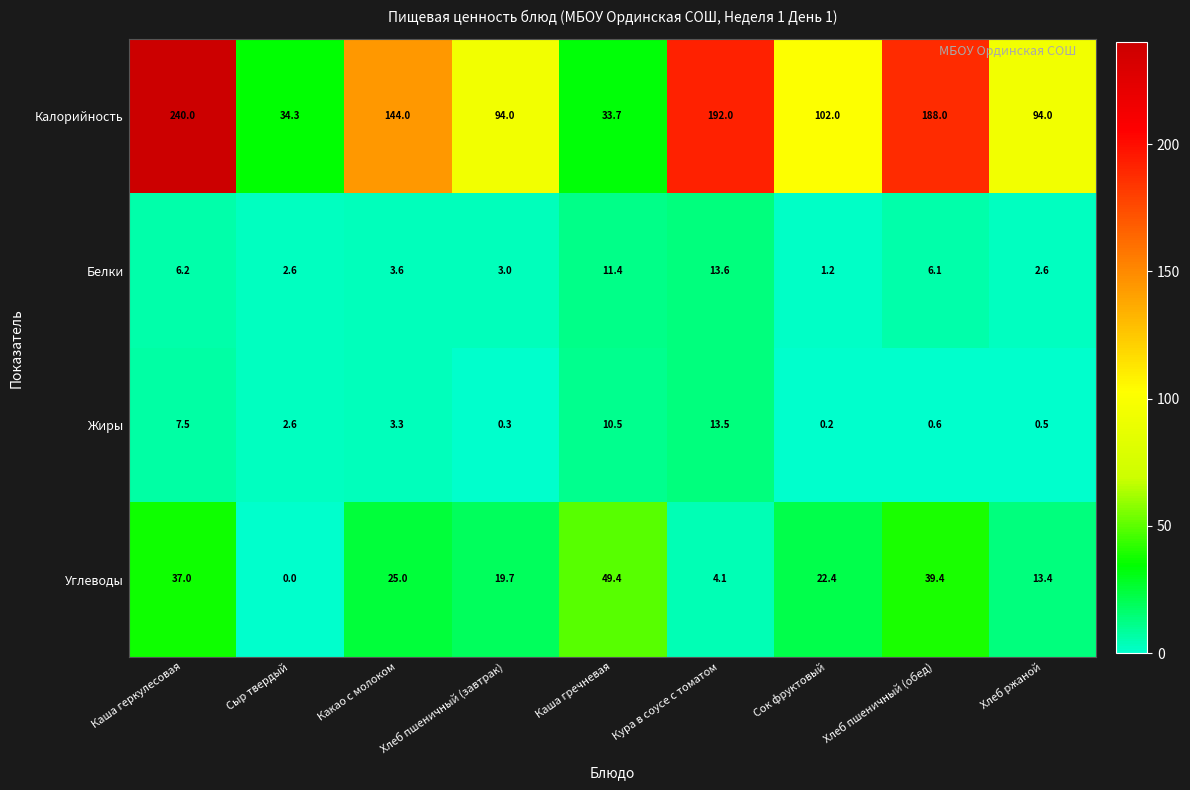

What is the difference between the maximum and minimum values in the Калорийность series?

206.3